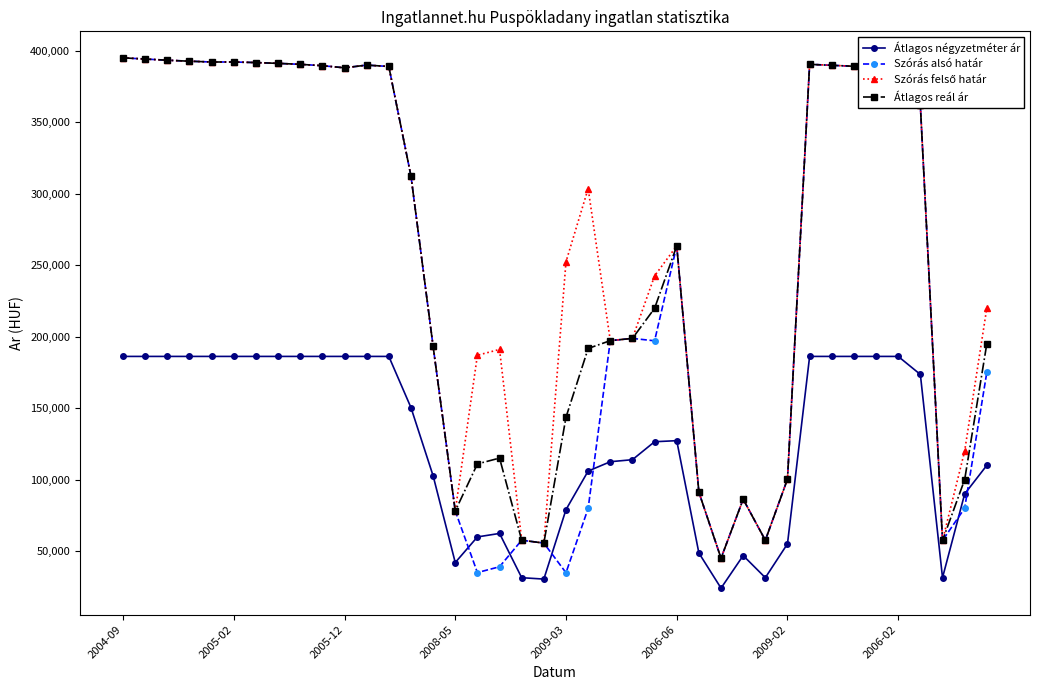

Which series has the largest range (max minus min)?

Szórás alsó határ